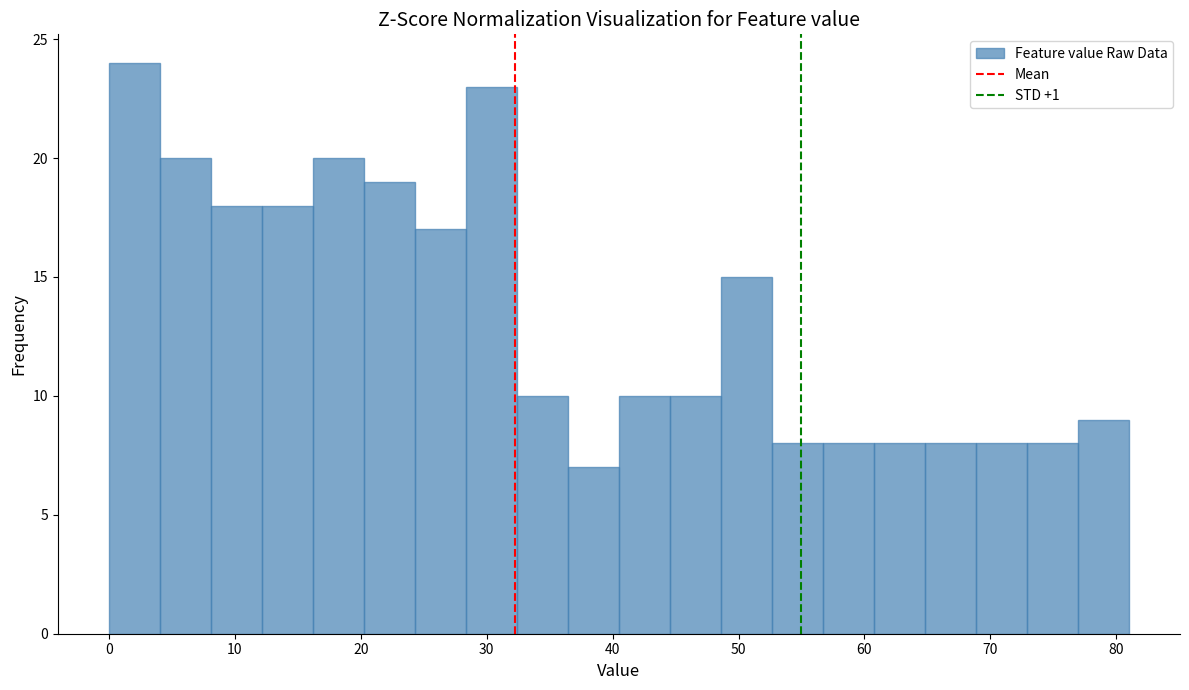

Reading left to right, list every bar in this chart as the range it spans on the x-axis followed by its height. Neither the bar edges nor the heights are printed on the chart, so give them approximately, as read against the axes.

0 to 4: 24
4 to 8: 20
8 to 12: 18
12 to 16: 18
16 to 20: 20
20 to 24: 19
24 to 28: 17
28 to 32: 23
32 to 36: 10
36 to 41: 7
41 to 45: 10
45 to 49: 10
49 to 53: 15
53 to 57: 8
57 to 61: 8
61 to 65: 8
65 to 69: 8
69 to 73: 8
73 to 77: 8
77 to 81: 9